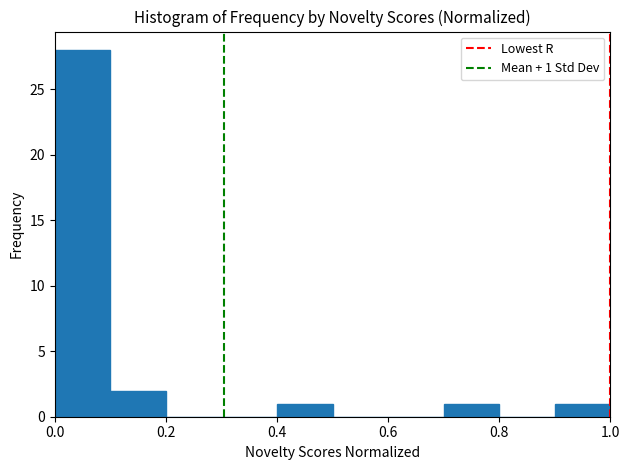

Which range on the x-axis has the tallest bar?

0.0 to 0.1